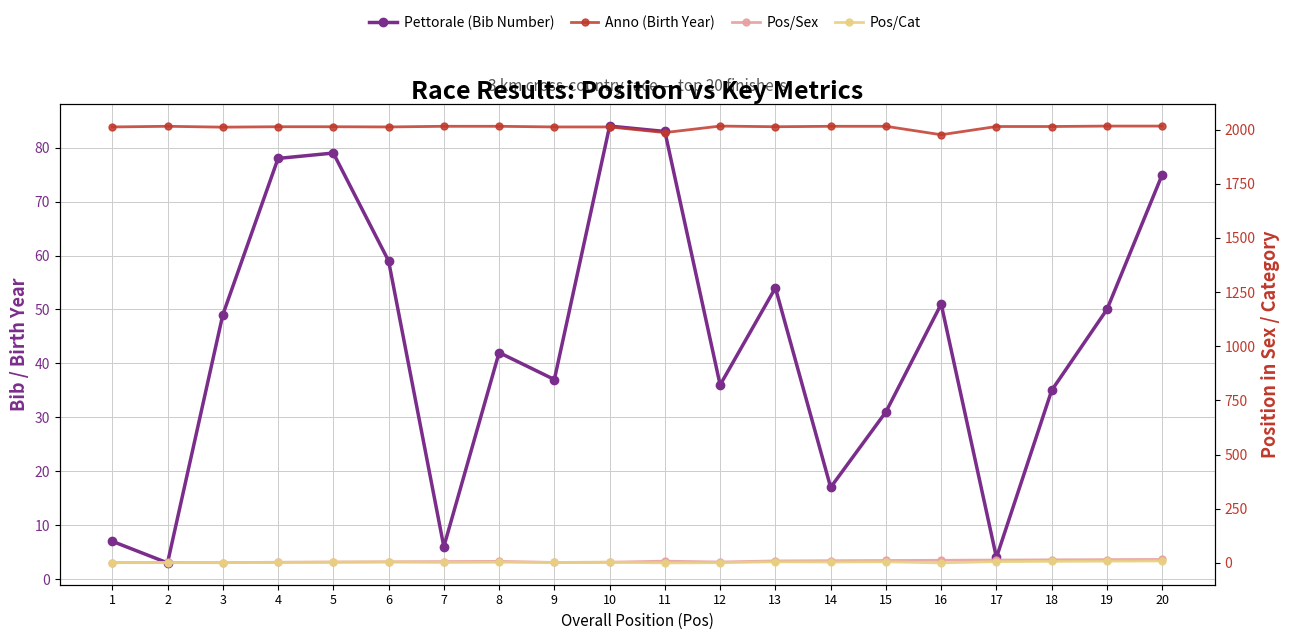

Reading left to right, extract all data points from this chart.

Pettorale (Bib Number): 1=7	2=3	3=49	4=78	5=79	6=59	7=6	8=42	9=37	10=84	11=83	12=36	13=54	14=17	15=31	16=51	17=4	18=35	19=50	20=75
Anno (Birth Year): 1=2012	2=2015	3=2011	4=2013	5=2013	6=2012	7=2015	8=2015	9=2012	10=2012	11=1986	12=2016	13=2013	14=2015	15=2015	16=1976	17=2014	18=2014	19=2016	20=2016
Pos/Sex: 1=1	2=2	3=1	4=3	5=4	6=5	7=6	8=7	9=2	10=3	11=8	12=4	13=9	14=10	15=11	16=12	17=13	18=14	19=15	20=16
Pos/Cat: 1=1	2=1	3=1	4=2	5=3	6=4	7=2	8=3	9=2	10=3	11=0	12=1	13=5	14=4	15=5	16=0	17=6	18=7	19=8	20=9